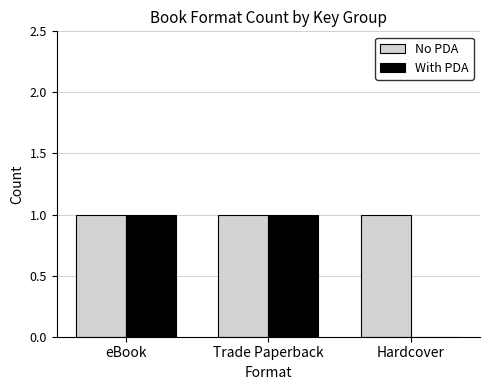

What value does the With PDA series have at eBook?

1